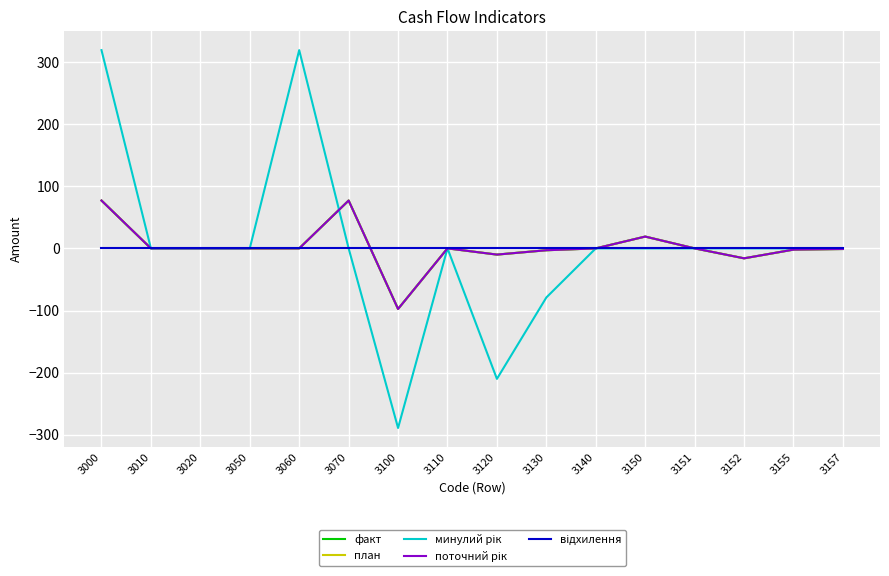

How many lines are shown in the chart?

5